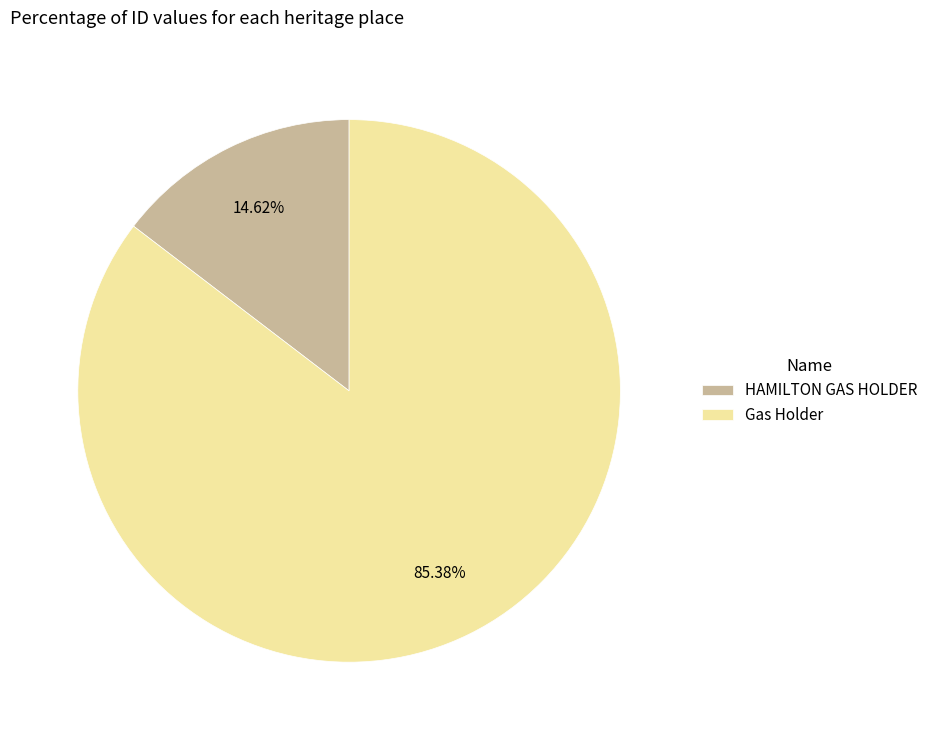

To the nearest percent, what portion does Gas Holder represent?

85%